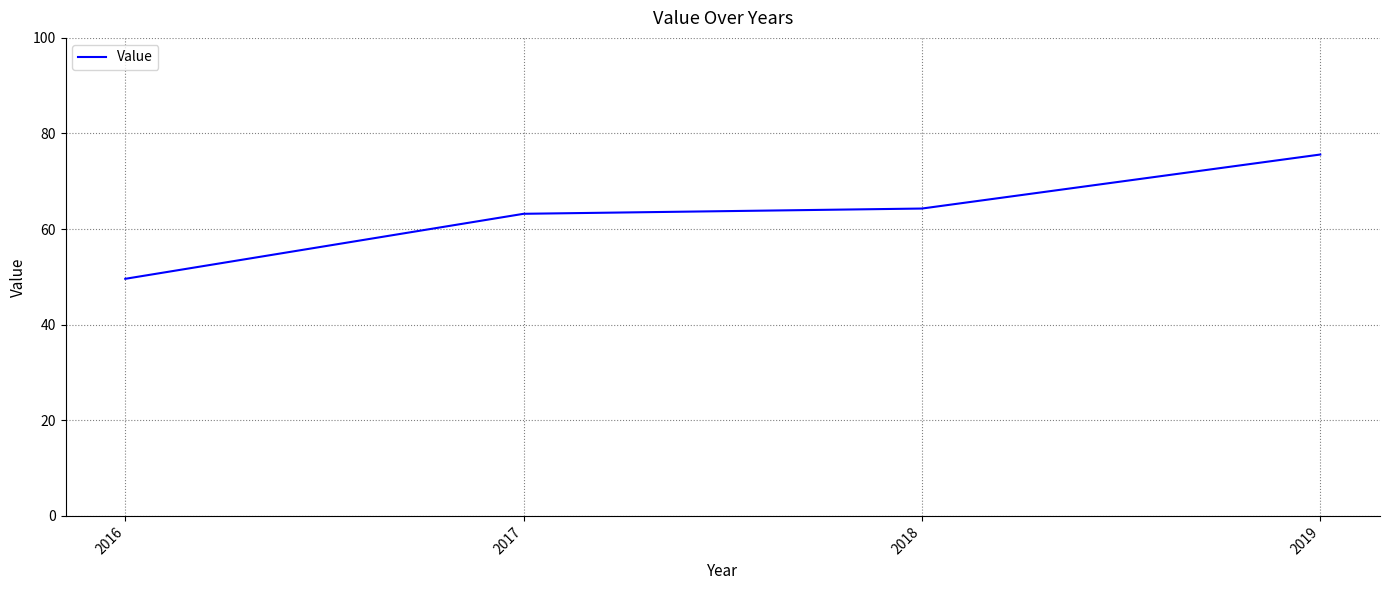

The chart shows a value of 107.7 at 2017. True or false?

False